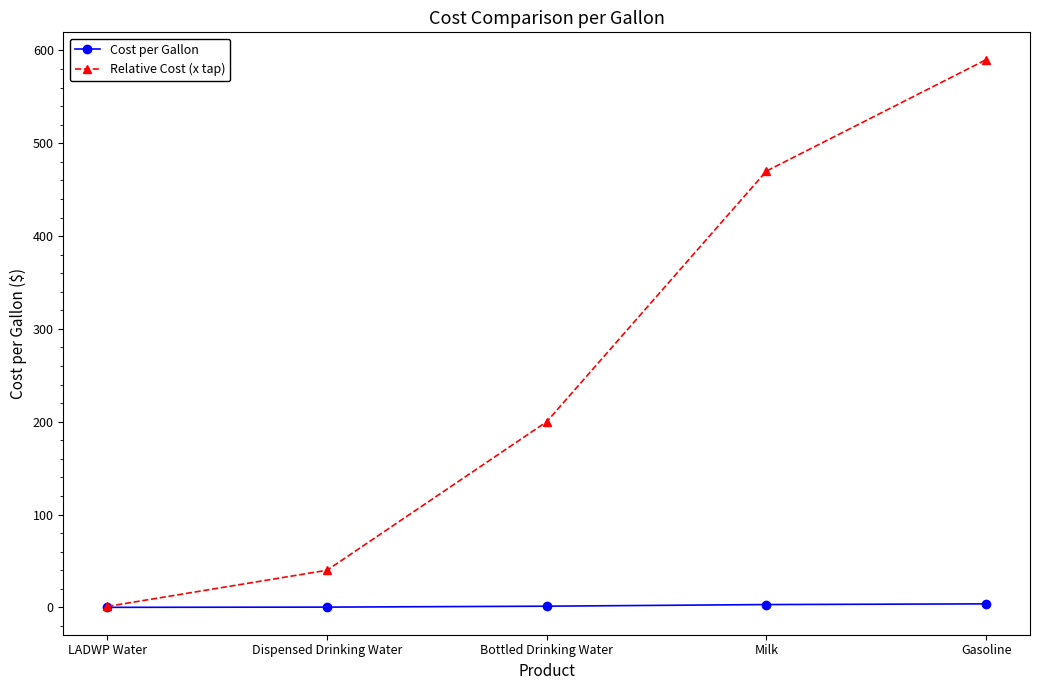

At which category is the sum across all series the highest?

Gasoline